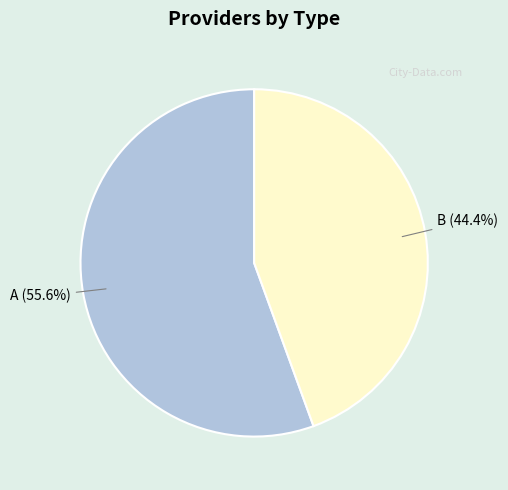

How many slices are in this pie chart?

2